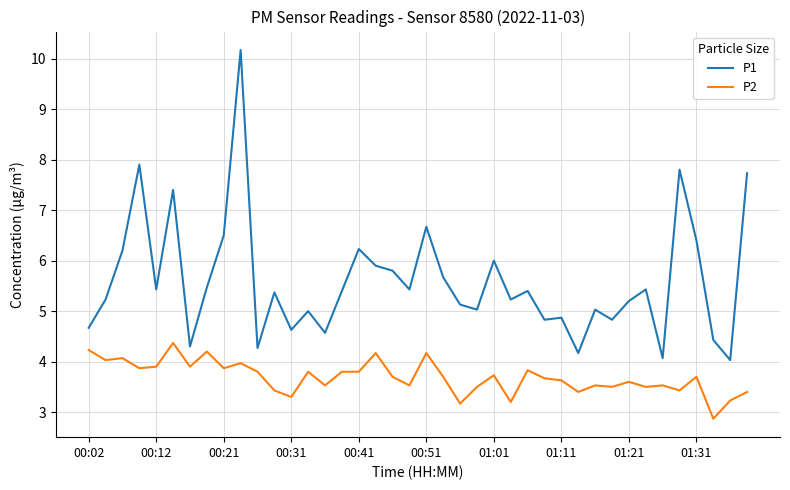

What is the maximum value for P2?

4.4